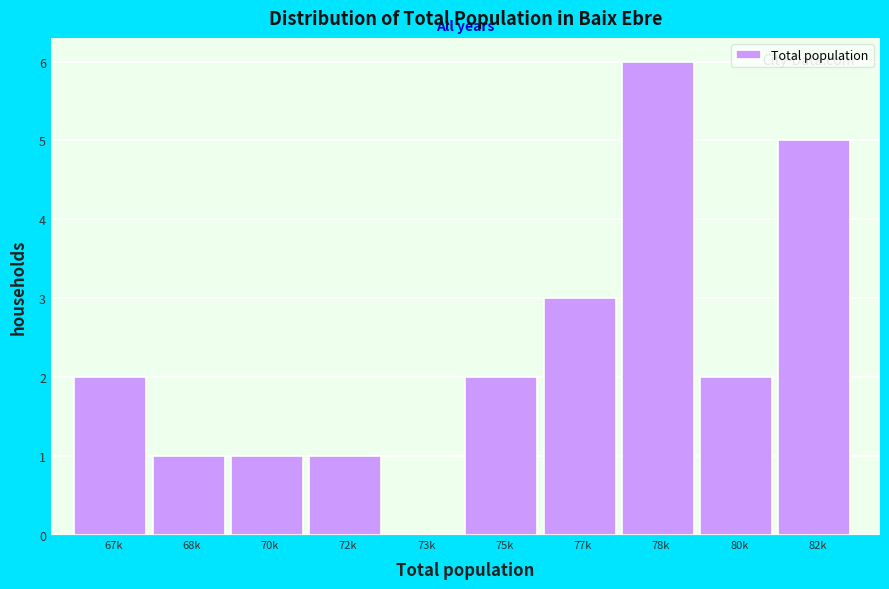

Reading left to right, transcribe all the data shown in this chart.

67k=2	68k=1	70k=1	72k=1	73k=0	75k=2	77k=3	78k=6	80k=2	82k=5